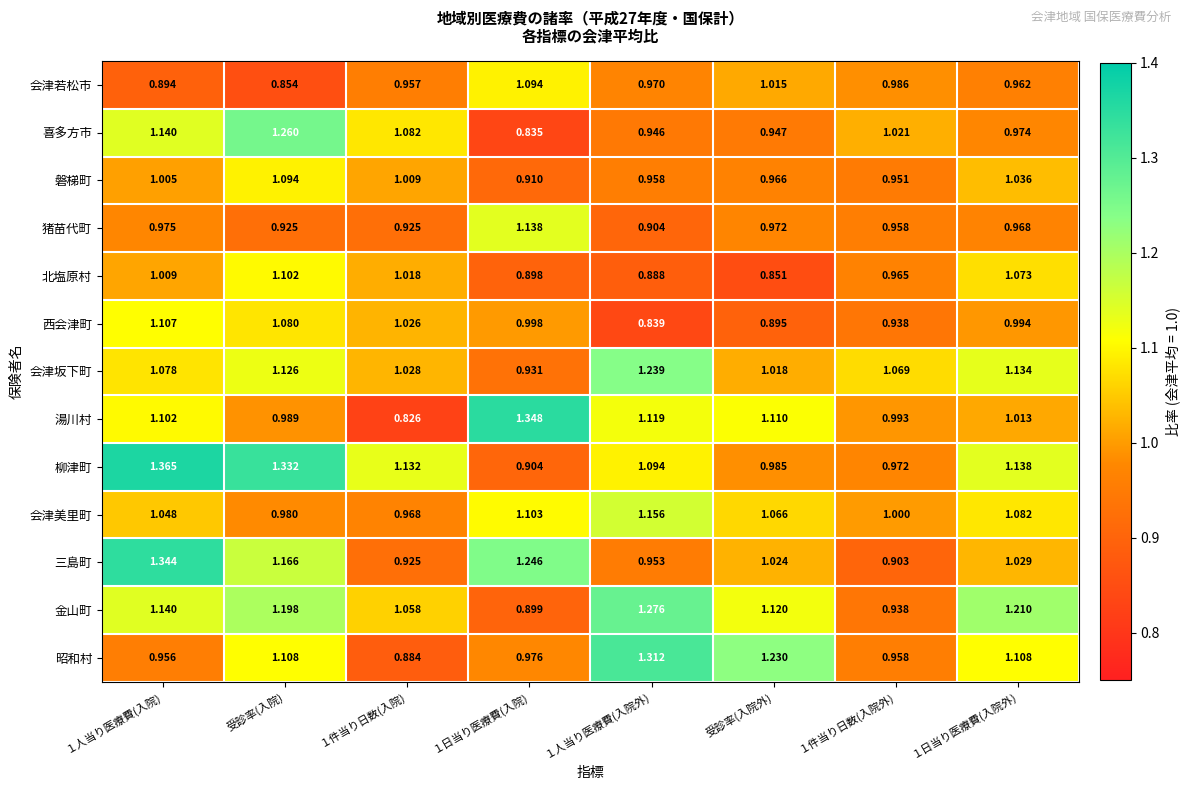

At 受診率(入院), list the series in order from largest to smallest.

柳津町, 喜多方市, 金山町, 三島町, 会津坂下町, 昭和村, 北塩原村, 磐梯町, 西会津町, 湯川村, 会津美里町, 猪苗代町, 会津若松市